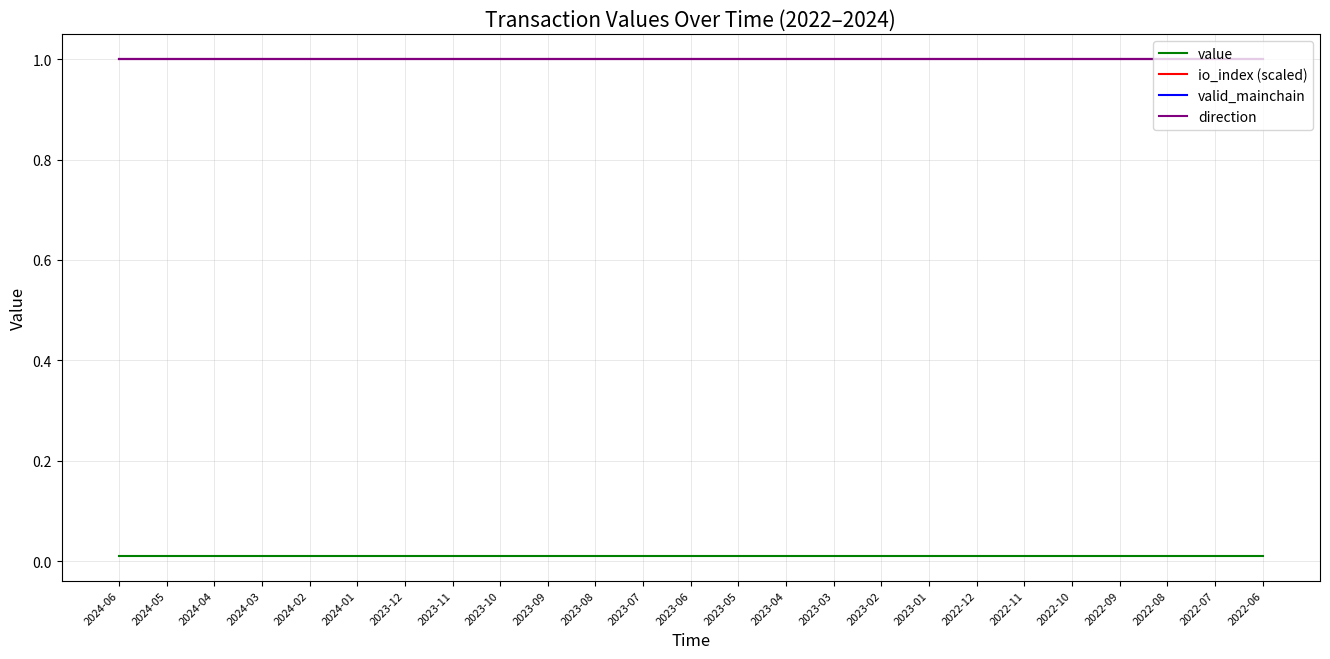

At 2023-09, list the series in order from largest to smallest.

io_index (scaled), valid_mainchain, direction, value